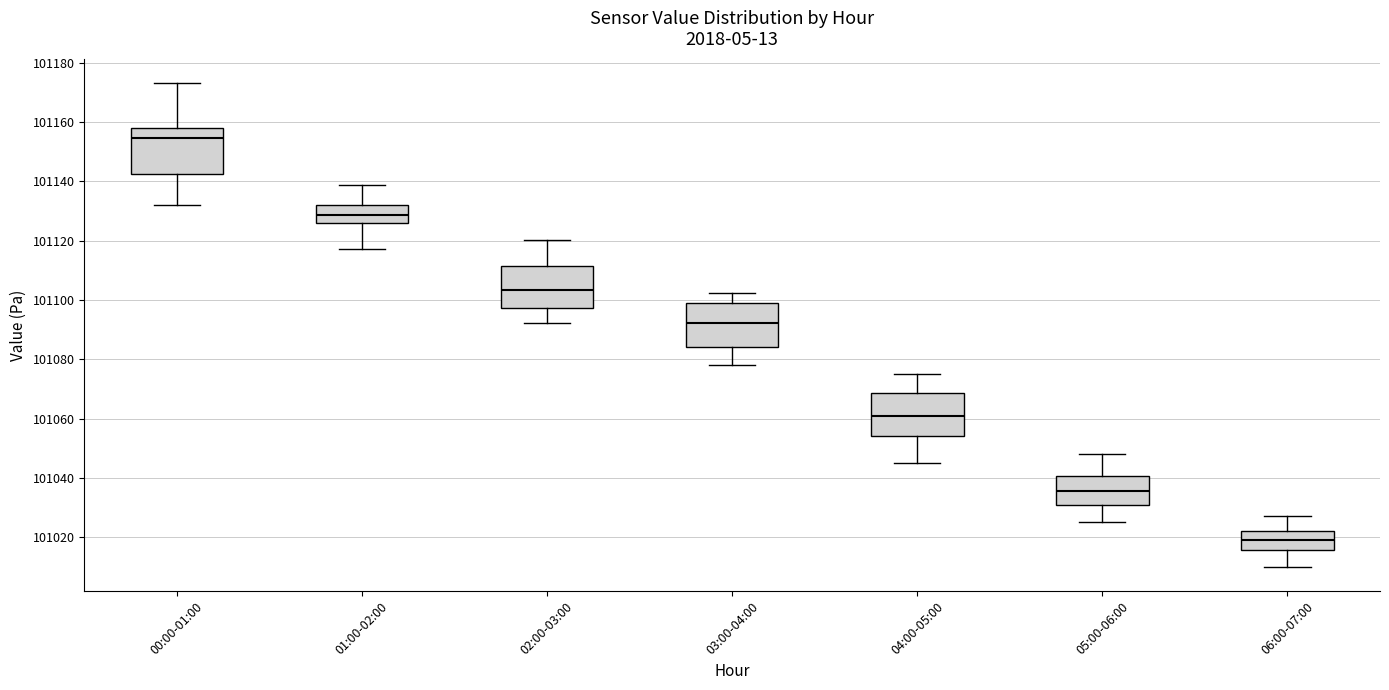

Reading left to right, read every box against the y-axis: the position of its median line, the range the box covers, and the ends of its whiskers. The values are not printed on the chart, so give them approximately, as read against the axis.

00:00-01:00: median 101154, box 101142 to 101158, whiskers 101132 to 101174
01:00-02:00: median 101128, box 101126 to 101132, whiskers 101118 to 101138
02:00-03:00: median 101104, box 101098 to 101112, whiskers 101092 to 101120
03:00-04:00: median 101092, box 101084 to 101098, whiskers 101078 to 101102
04:00-05:00: median 101062, box 101054 to 101068, whiskers 101046 to 101076
05:00-06:00: median 101036, box 101030 to 101040, whiskers 101026 to 101048
06:00-07:00: median 101020, box 101016 to 101022, whiskers 101010 to 101028